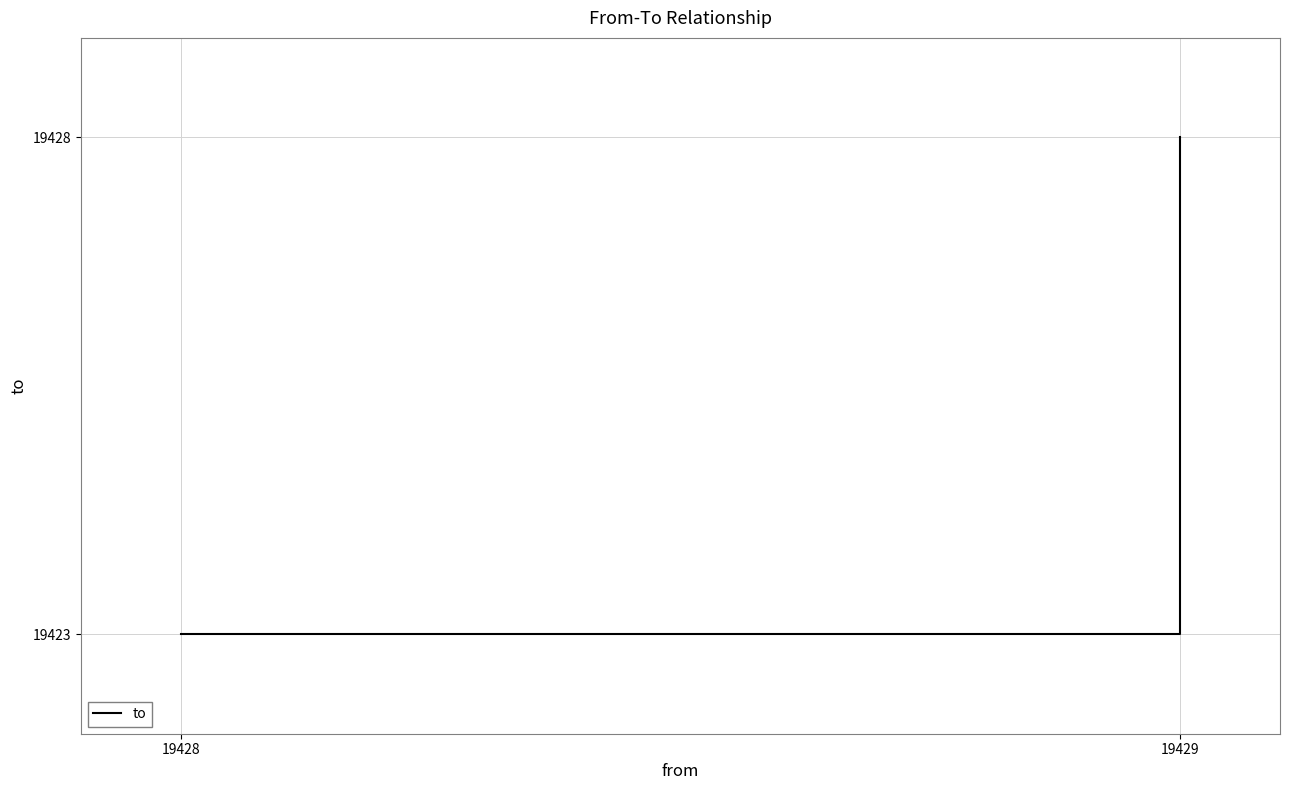

Is it true that the value at 19428 is 13487?

False